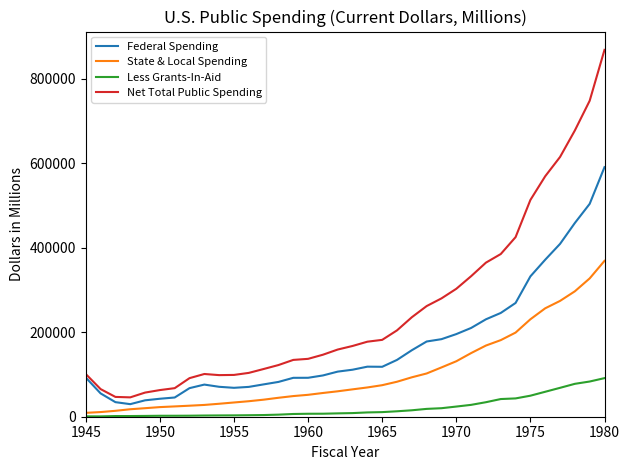

True or false: Less Grants-In-Aid and Federal Spending cross at least once.

False